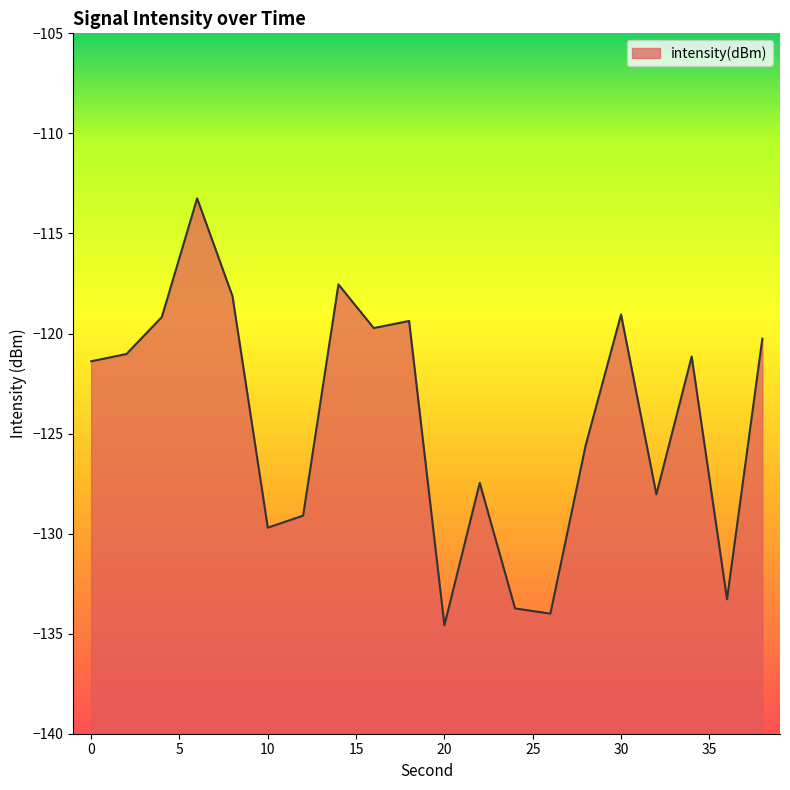

What is the minimum value shown in the chart?

-134.6